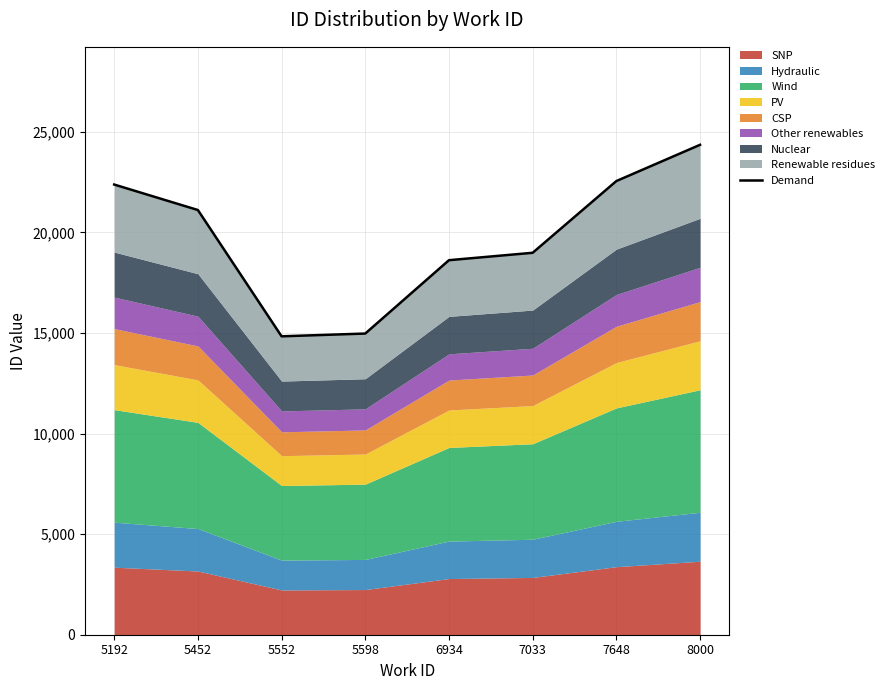

What is the sum of all values?

157821